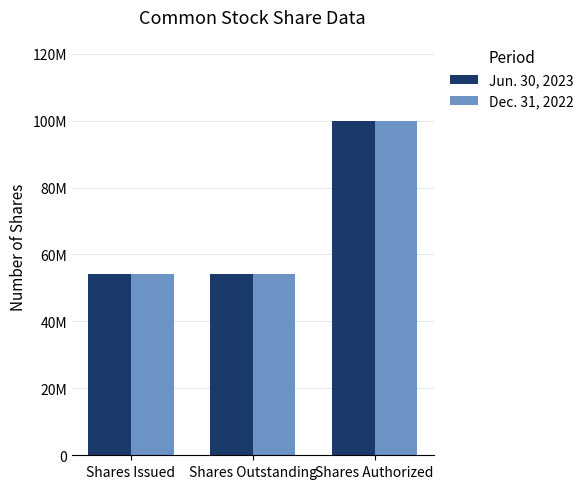

List the labels in order of Dec. 31, 2022 value, largest first.

Shares Authorized, Shares Issued, Shares Outstanding